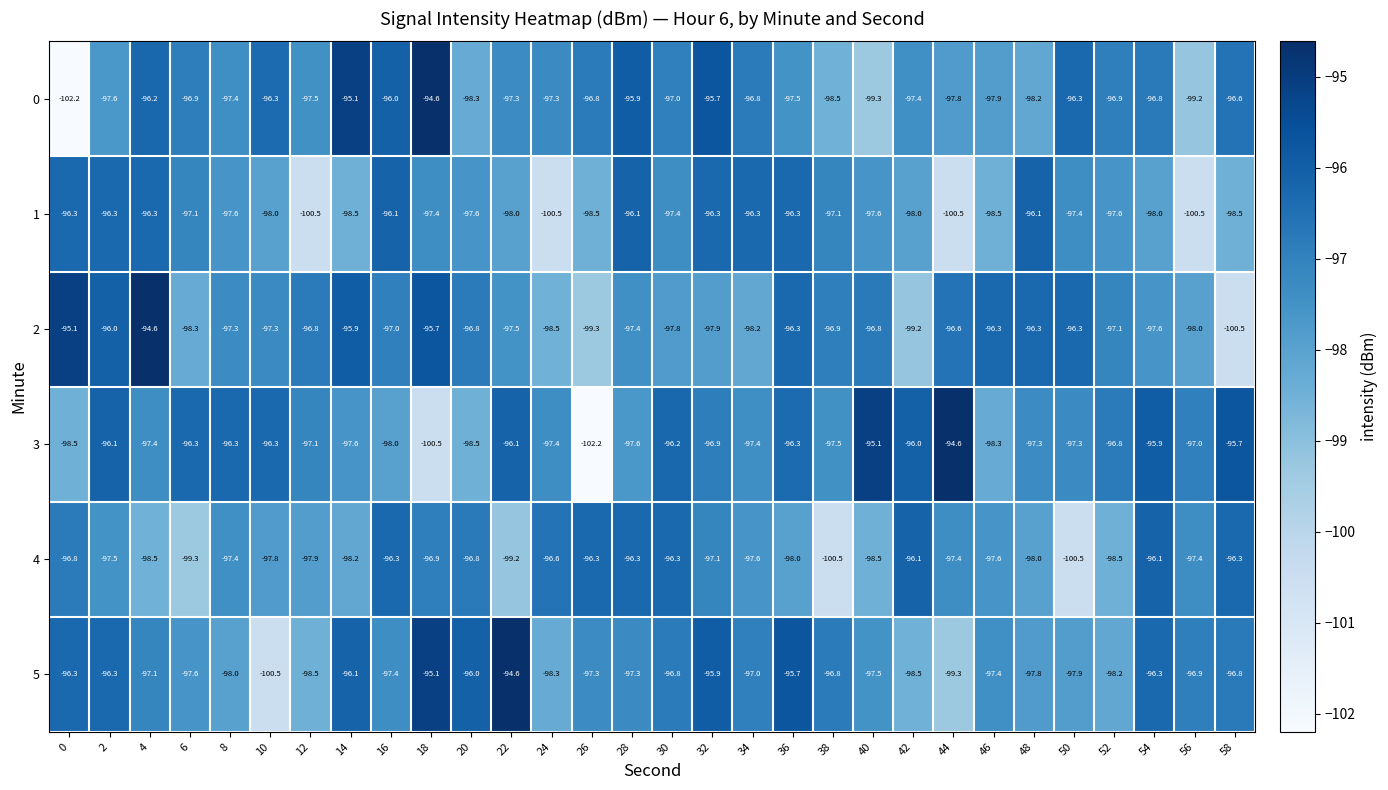

What value does the 3 series have at 32?

-96.9